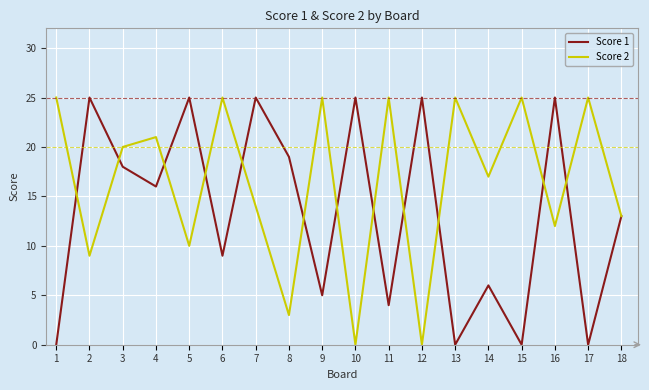

Is the value of Score 1 at 2 greater than the value of Score 2 at 16?

Yes